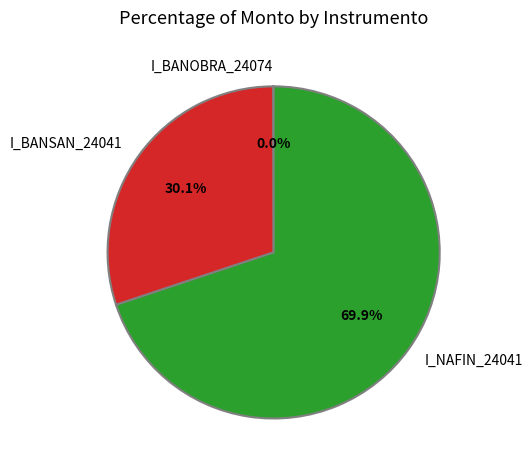

What percentage is the I_NAFIN_24041 slice, to the nearest percent?

70%